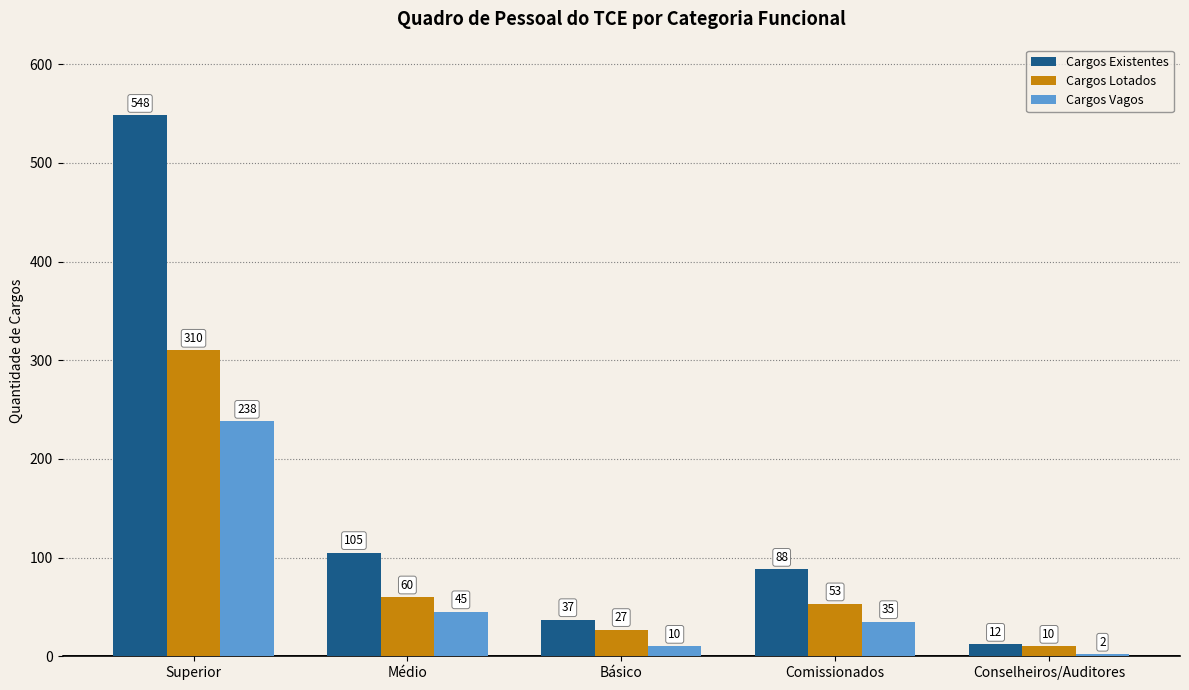

Count the number of data series in this chart.

3